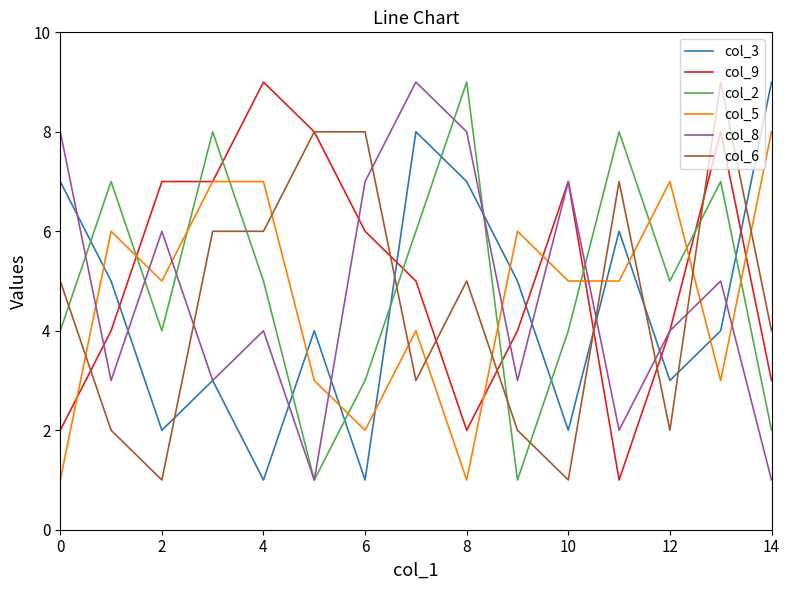

How many lines are shown in the chart?

6